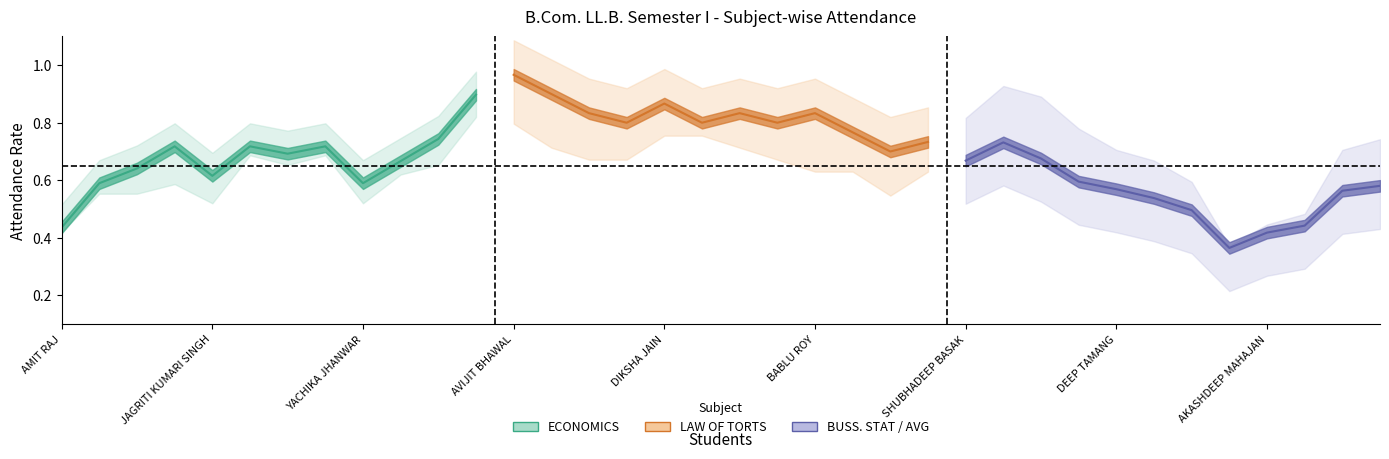

What position from the right is AMIT RAJ?

36